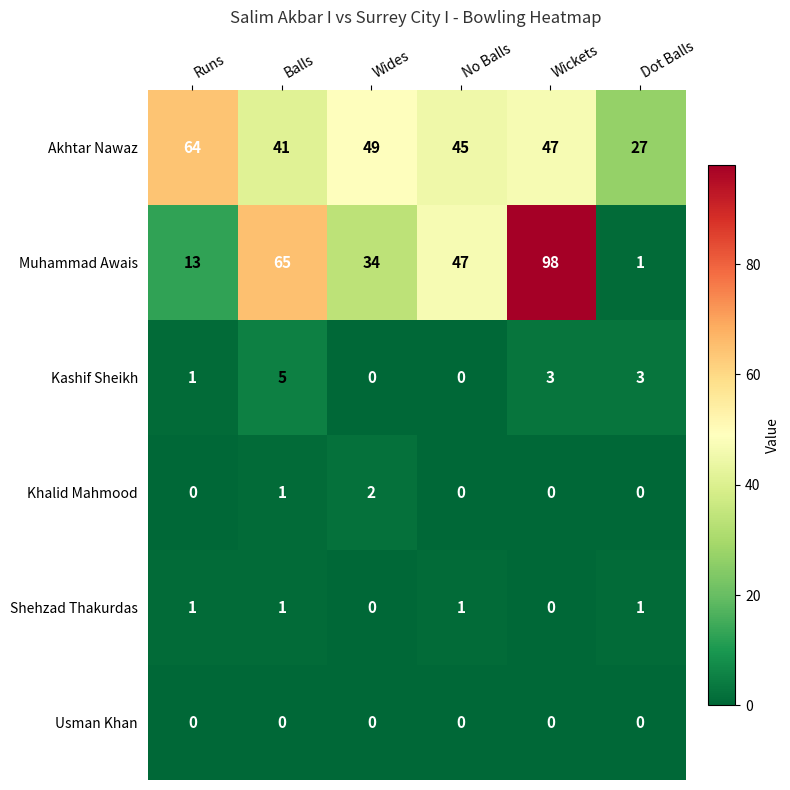

How many data points in Akhtar Nawaz are less than 47?

3